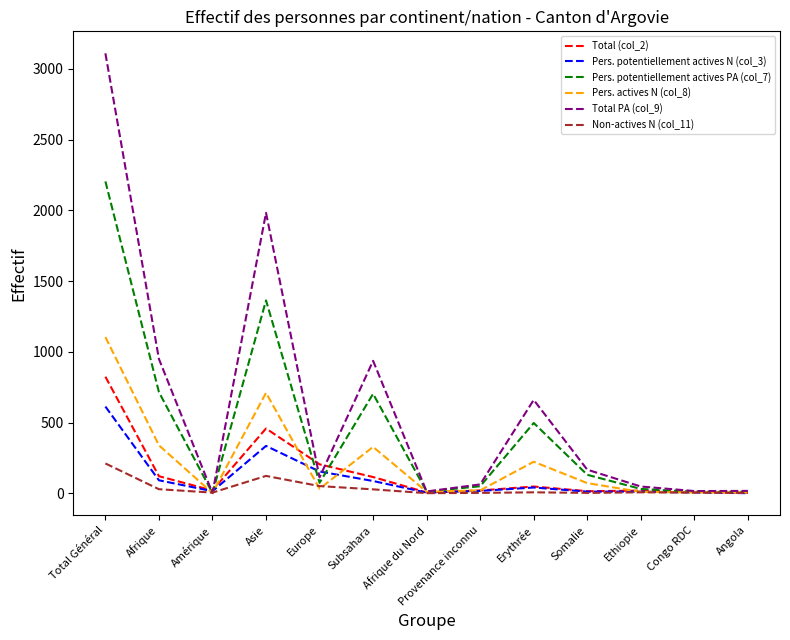

Which series has the largest total across all categories?

Total PA (col_9)